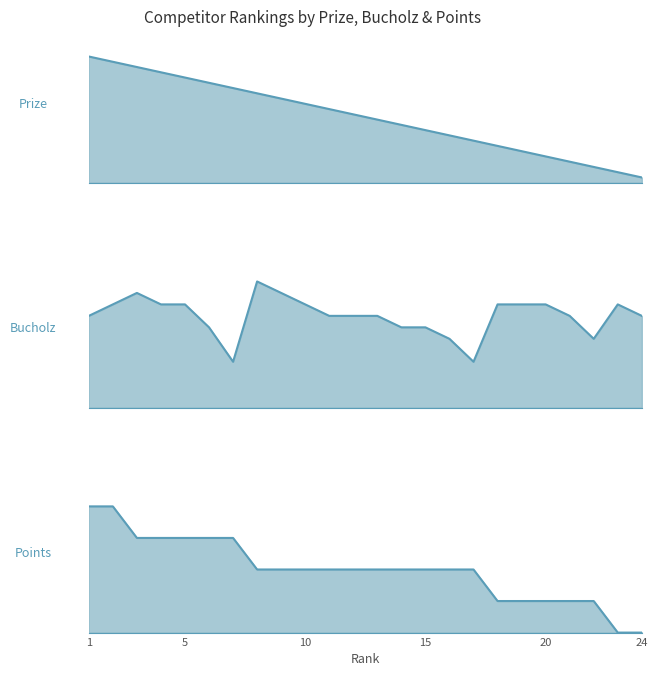

How many distinct data groups are displayed?

3